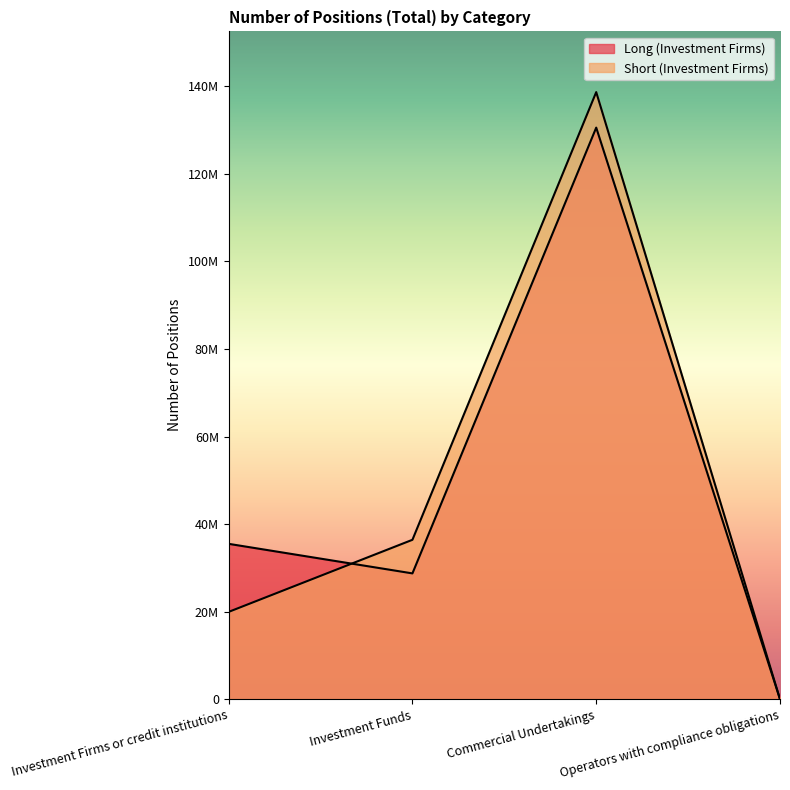

True or false: Short (Investment Firms) has a value of 216927259 at Commercial Undertakings.

False